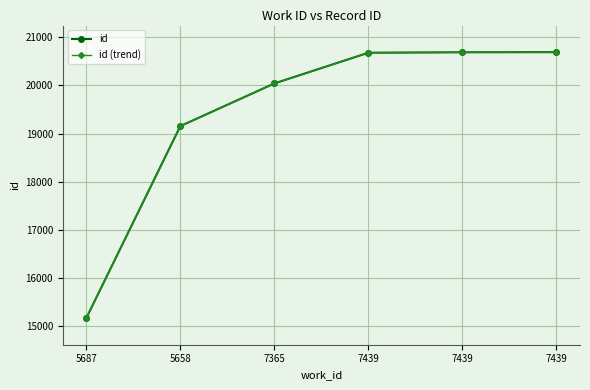

Is this an area chart (filled region under the line)?

No